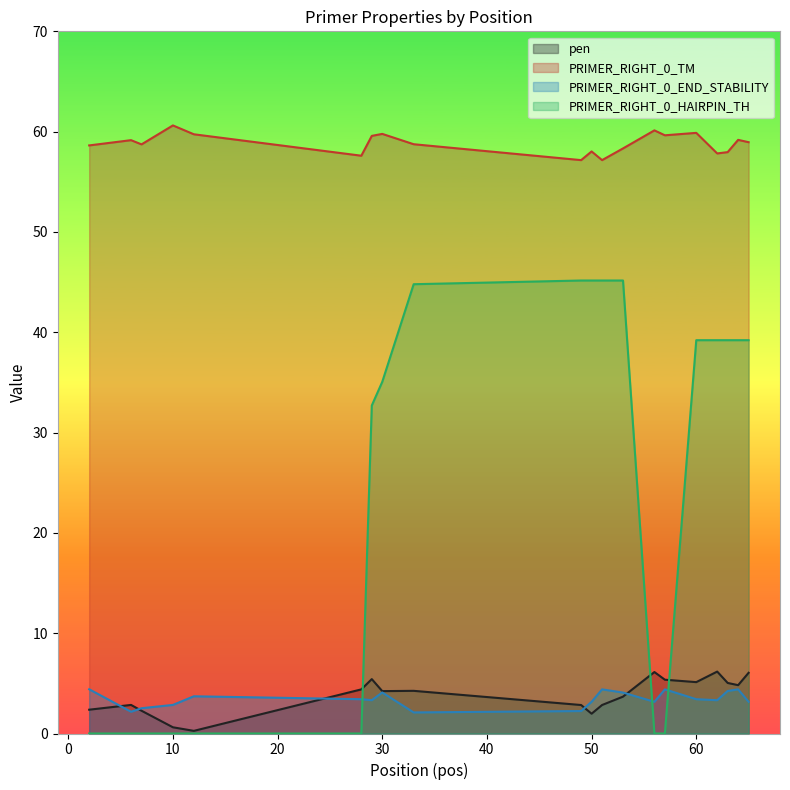

The PRIMER_RIGHT_0_TM series shows 89.5 at 6. True or false?

False